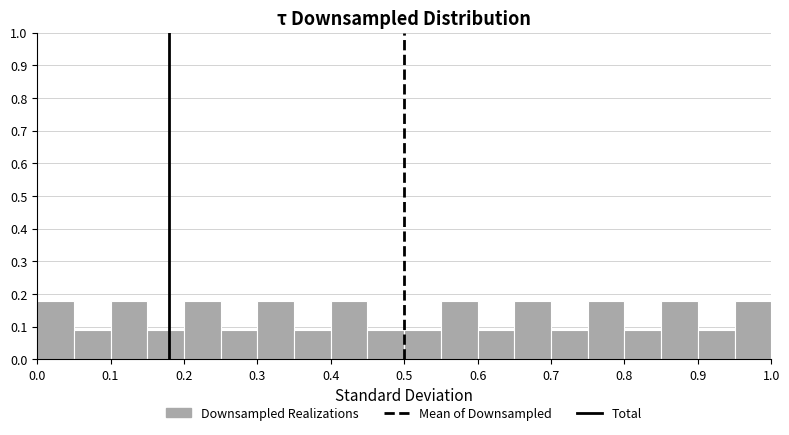

How tall is the bar that spans 0.60 to 0.65 on the x-axis? The values are not printed on the chart, so give them approximately, as read against the axis.

0.09